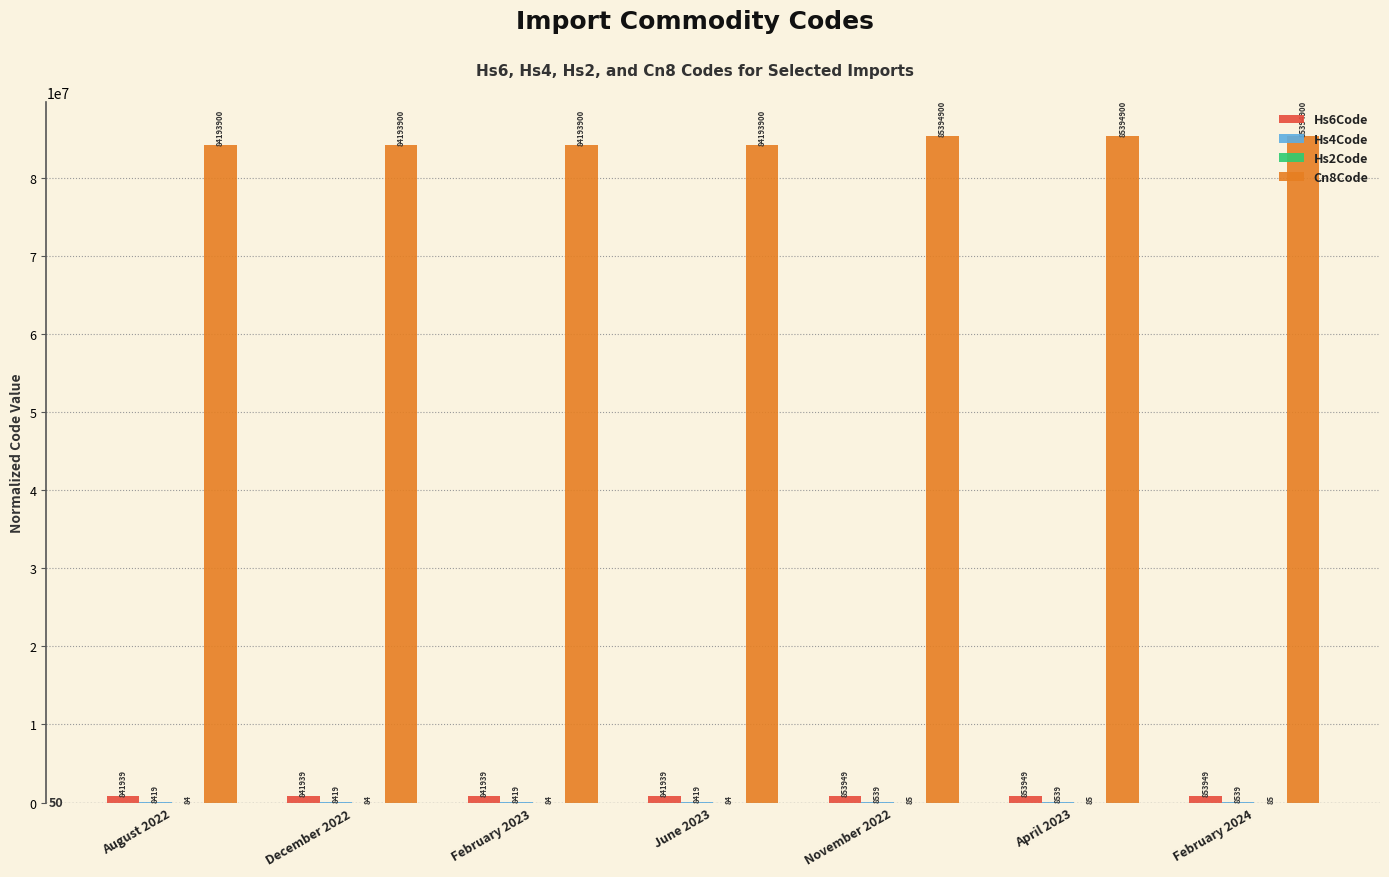

True or false: Cn8Code has a value of 110175857 at June 2023.

False